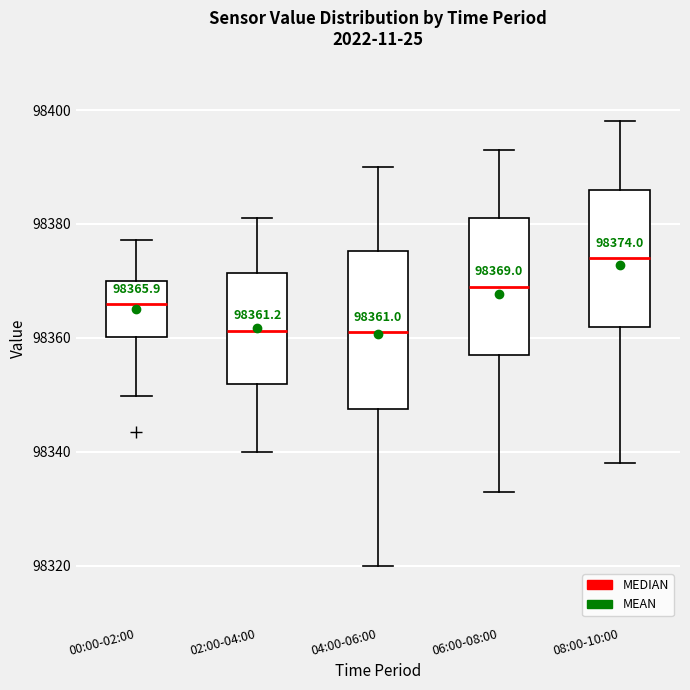

Comparing the boxes themselves (not the whiskers), which one is the tallest?

04:00-06:00